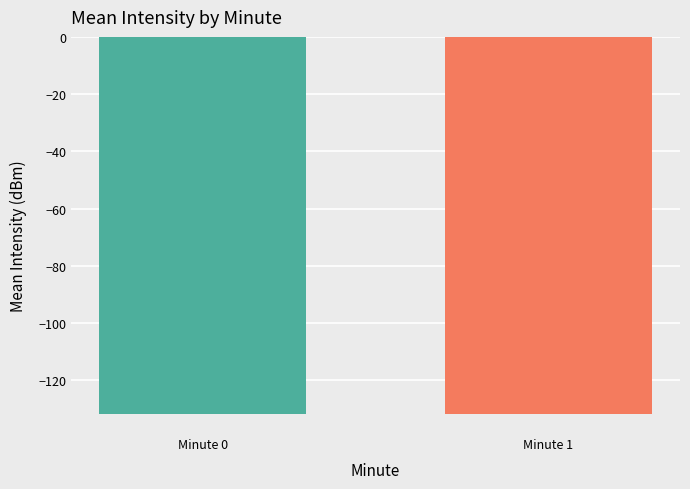

What is the value of the 2nd bar from the left?

-131.7